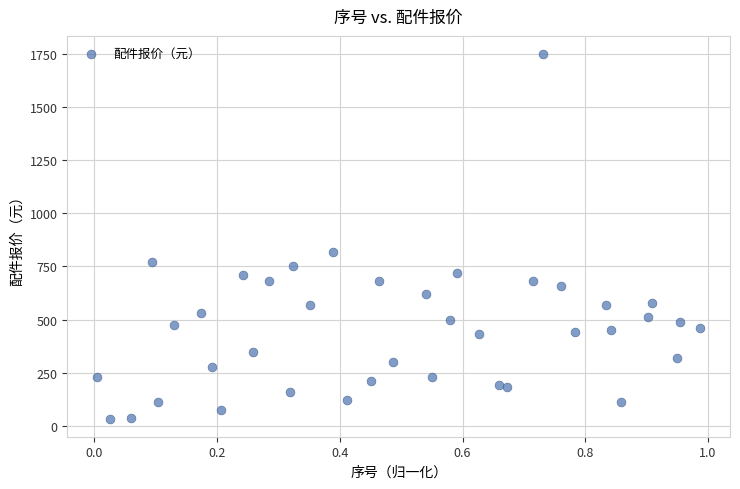

What Y value in the scatter plot is closest to 892?

820